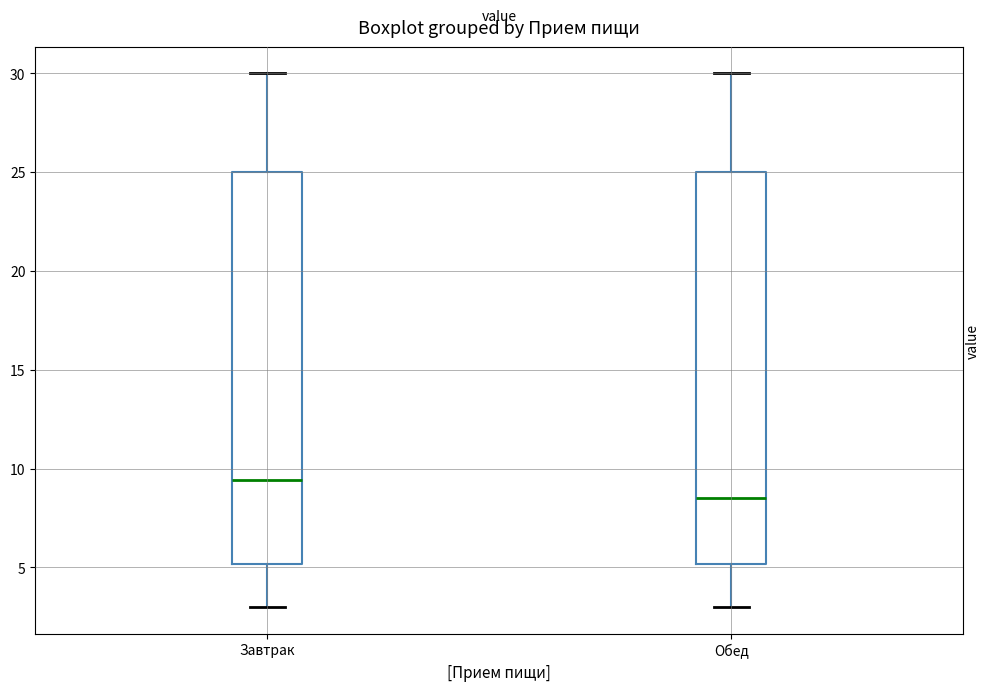

Which box has the highest median line?

Завтрак